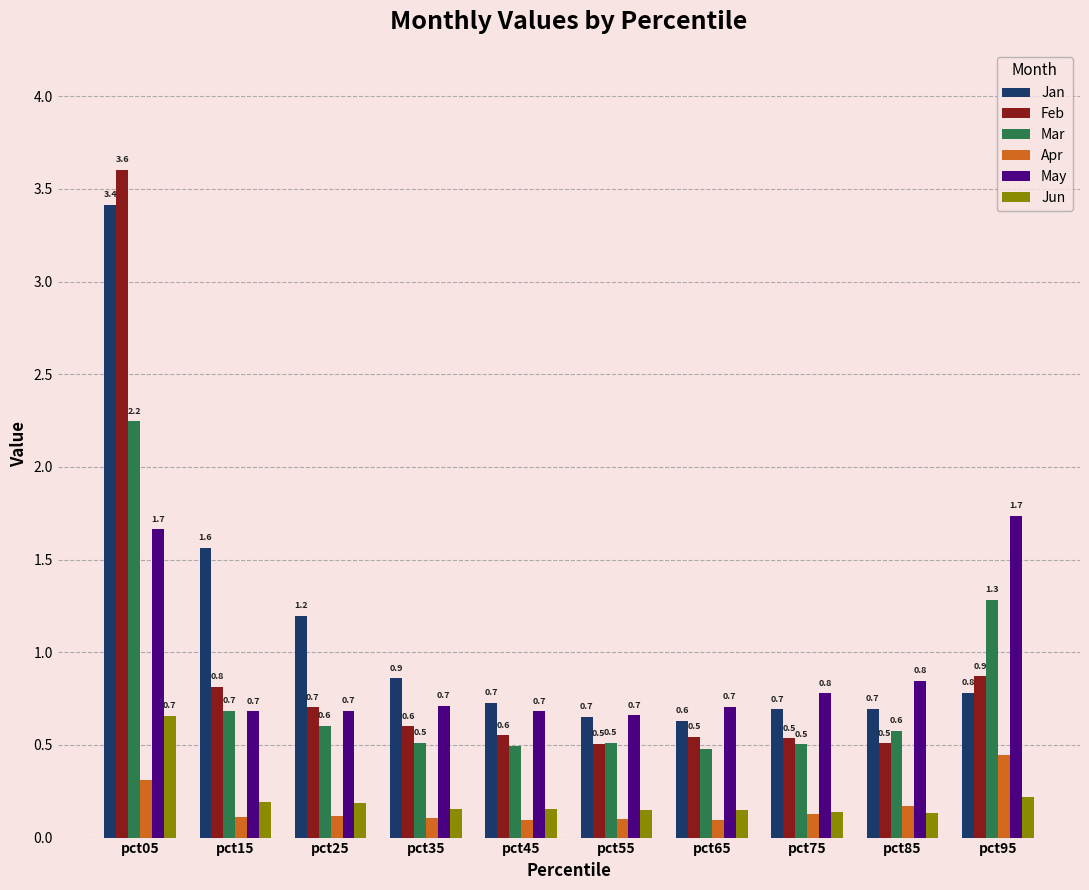

At which label does Jun reach its peak?

pct05